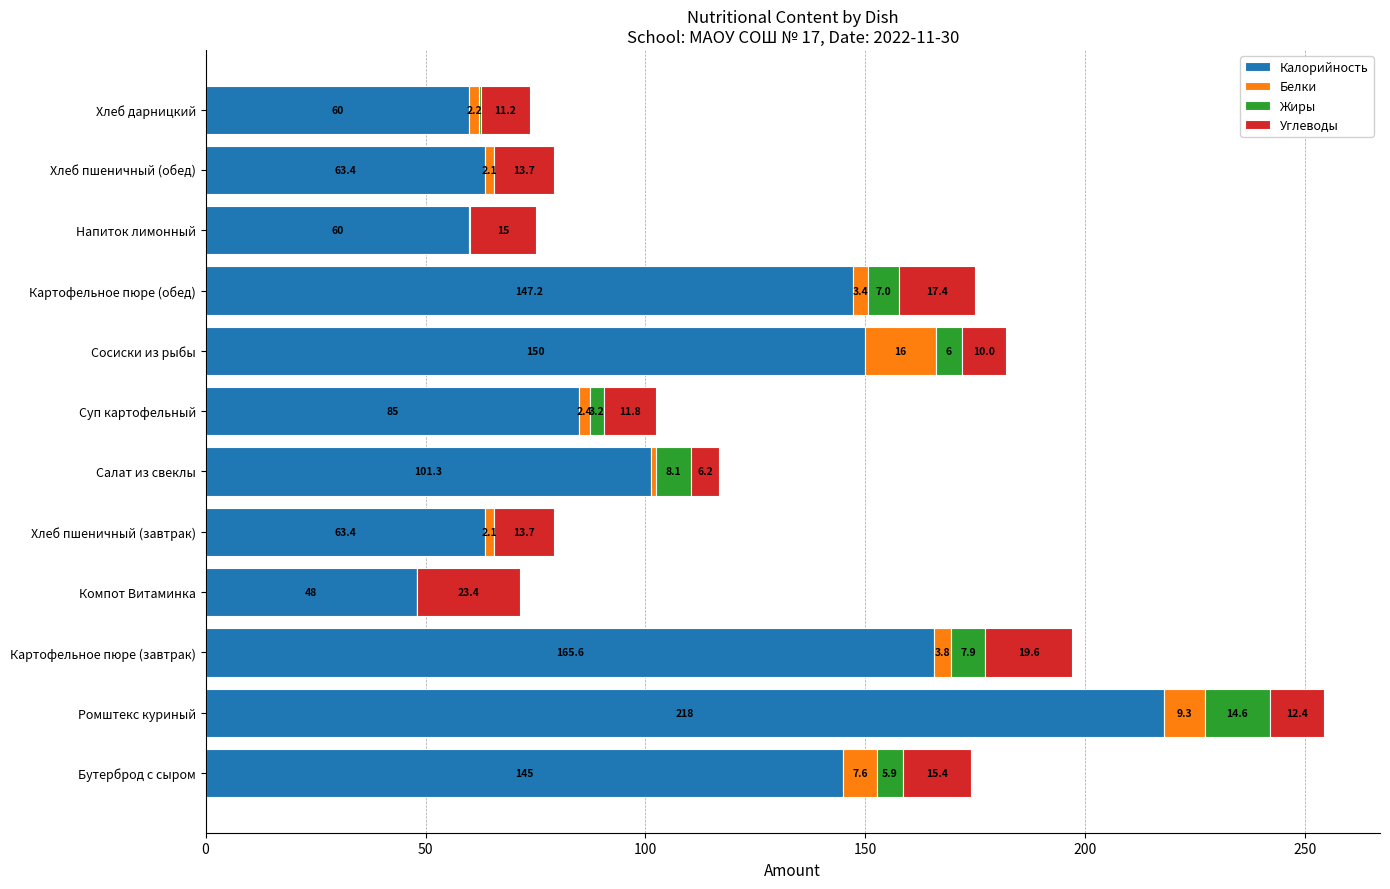

Is it true that Калорийность equals 143.6 at Ромштекс куриный?

False